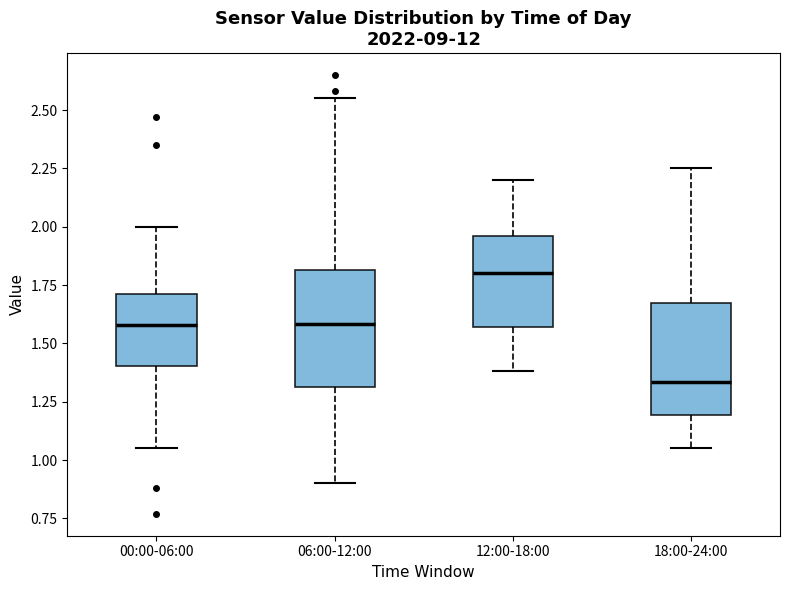

Which box's median line is the highest?

12:00-18:00